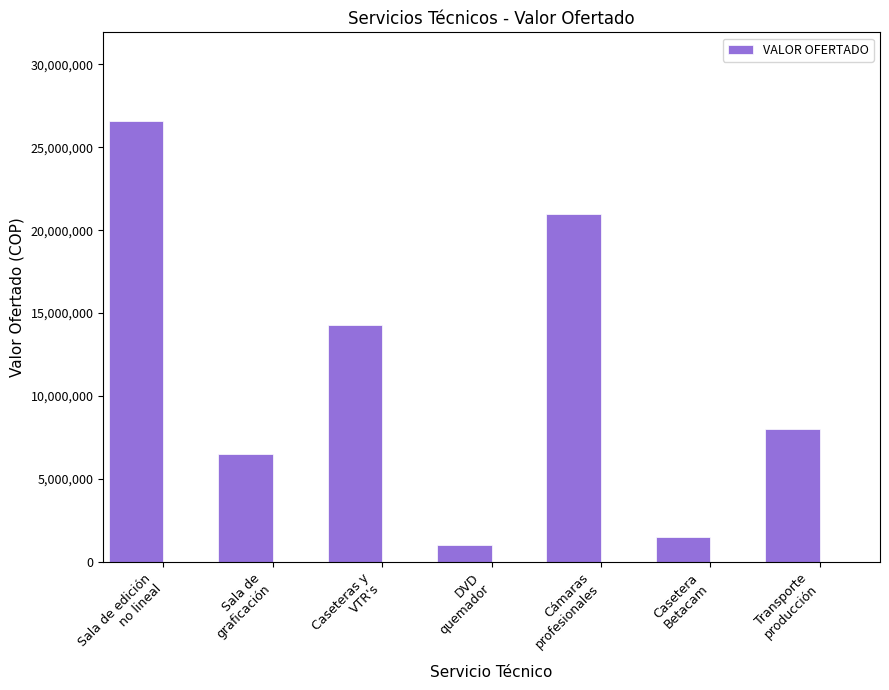

Rank the categories by value from lowest to highest.

DVD
quemador, Casetera
Betacam, Sala de
graficación, Transporte
producción, Caseteras y
VTR's, Cámaras
profesionales, Sala de edición
no lineal